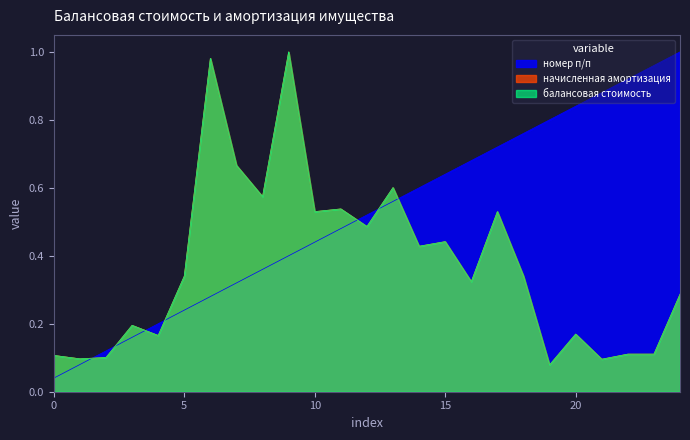

The номер п/п series shows 0.8 at 12. True or false?

False